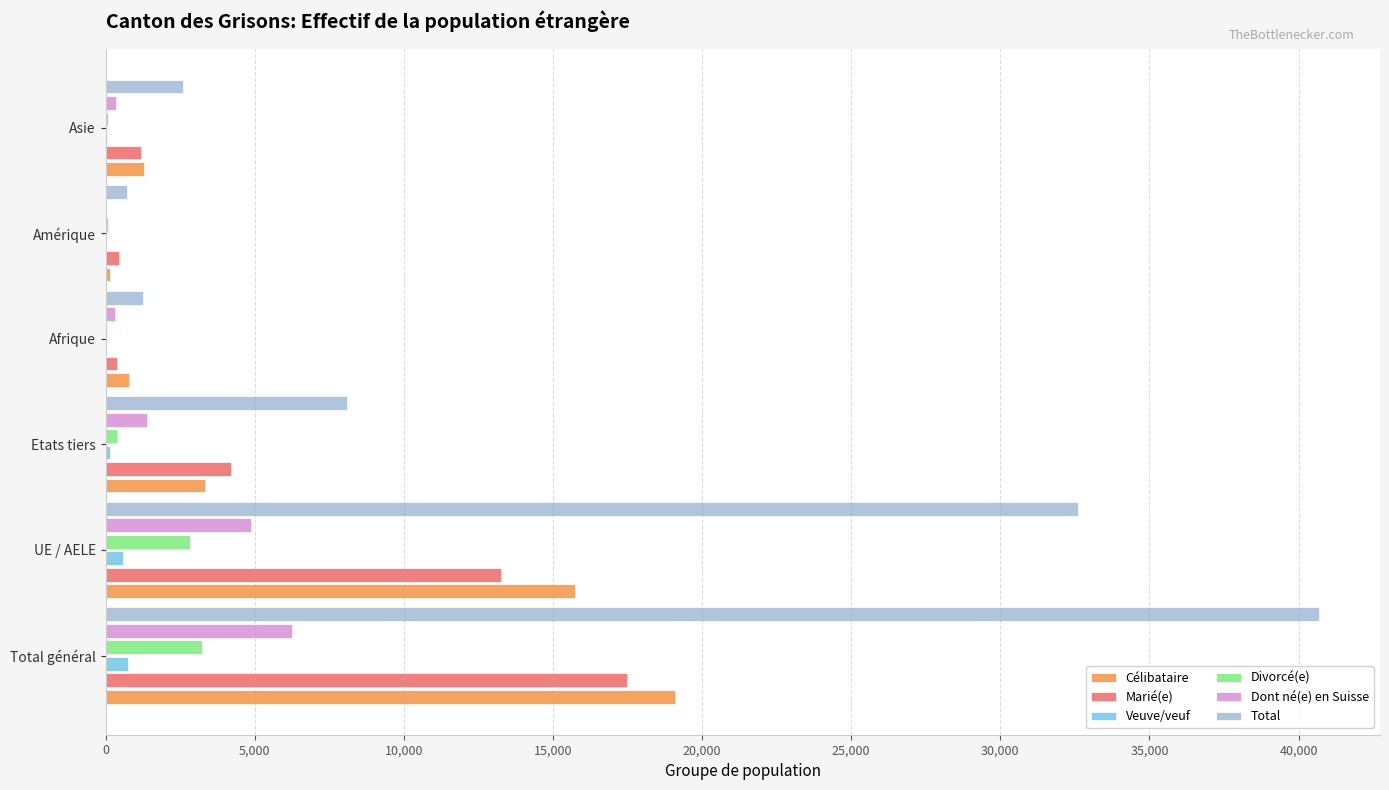

True or false: Marié(e) has a value of 13274 at UE / AELE.

True